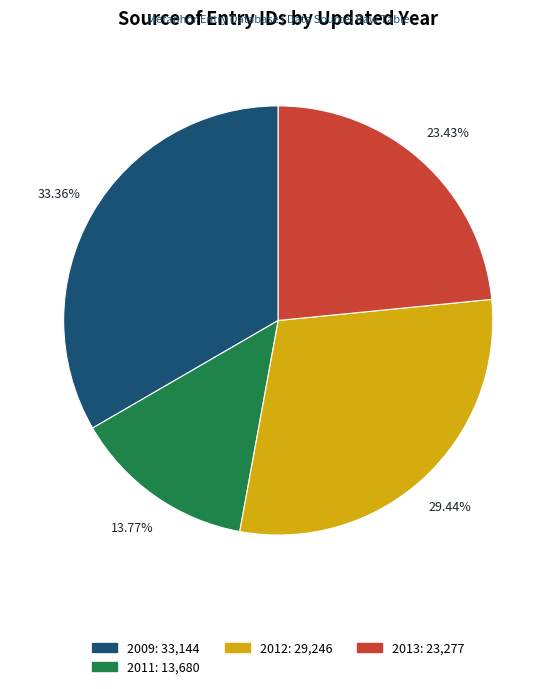

Count the number of slices in the pie.

4